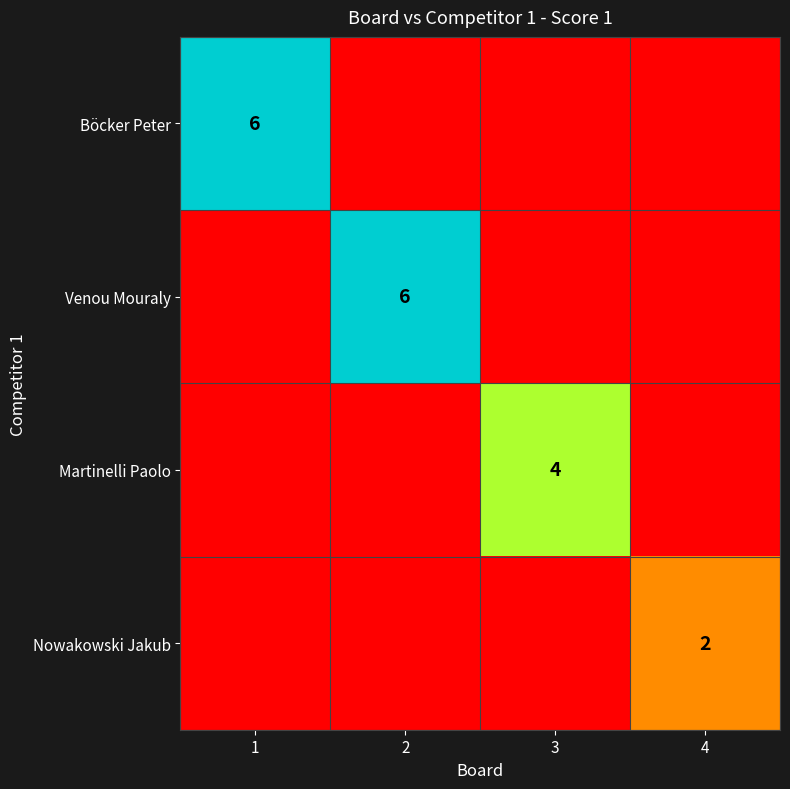

Is it true that Venou Mouraly equals 9 at 2?

False